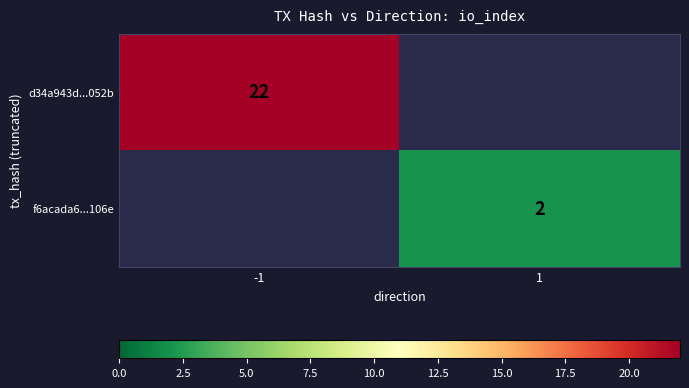

Is the value of d34a943d...052b at -1 greater than the value of f6acada6...106e at 1?

Yes